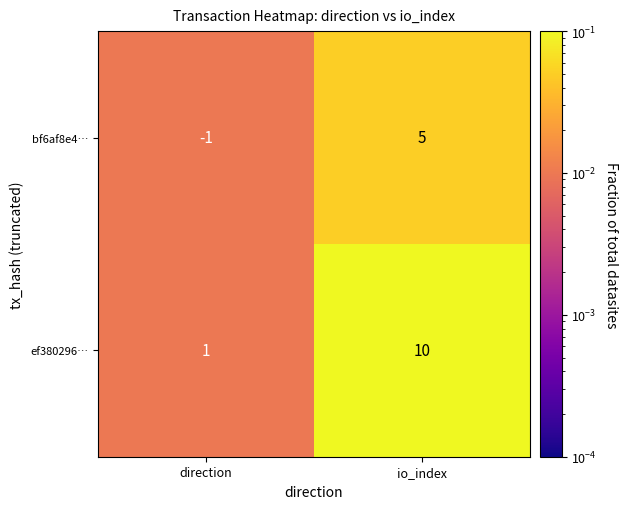

Is the value of bf6af8e4… at direction greater than the value of ef380296… at direction?

No